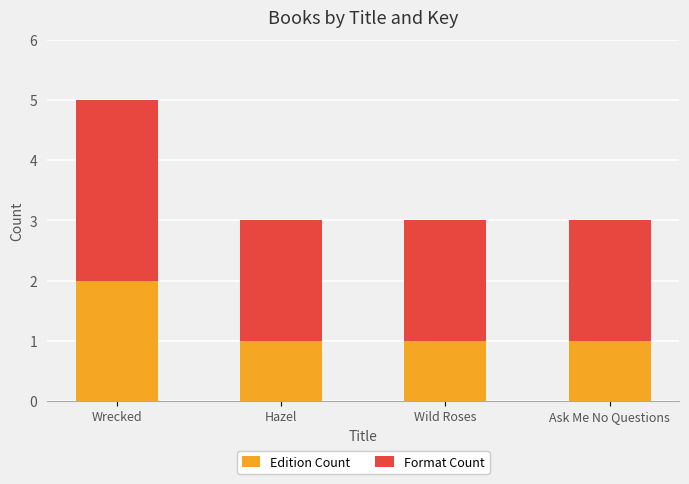

How many distinct data groups are displayed?

2